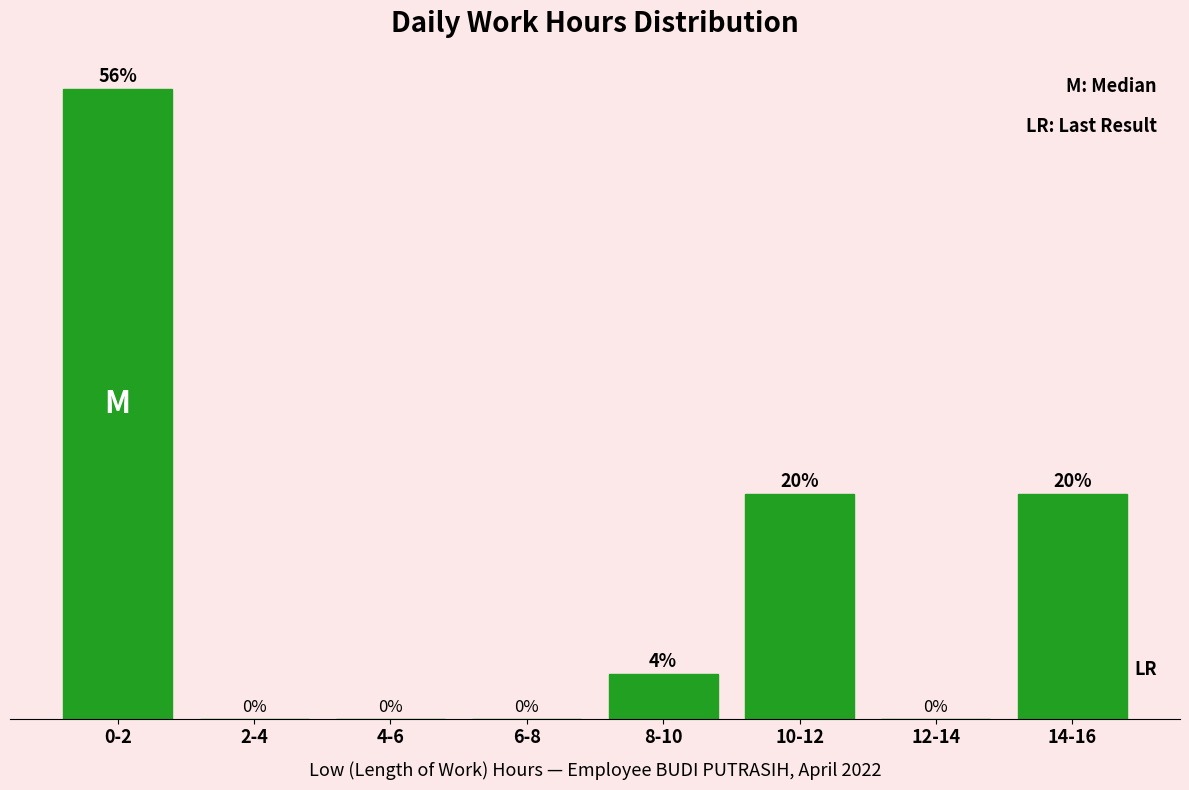

Which category has the highest value across all series?

0-2